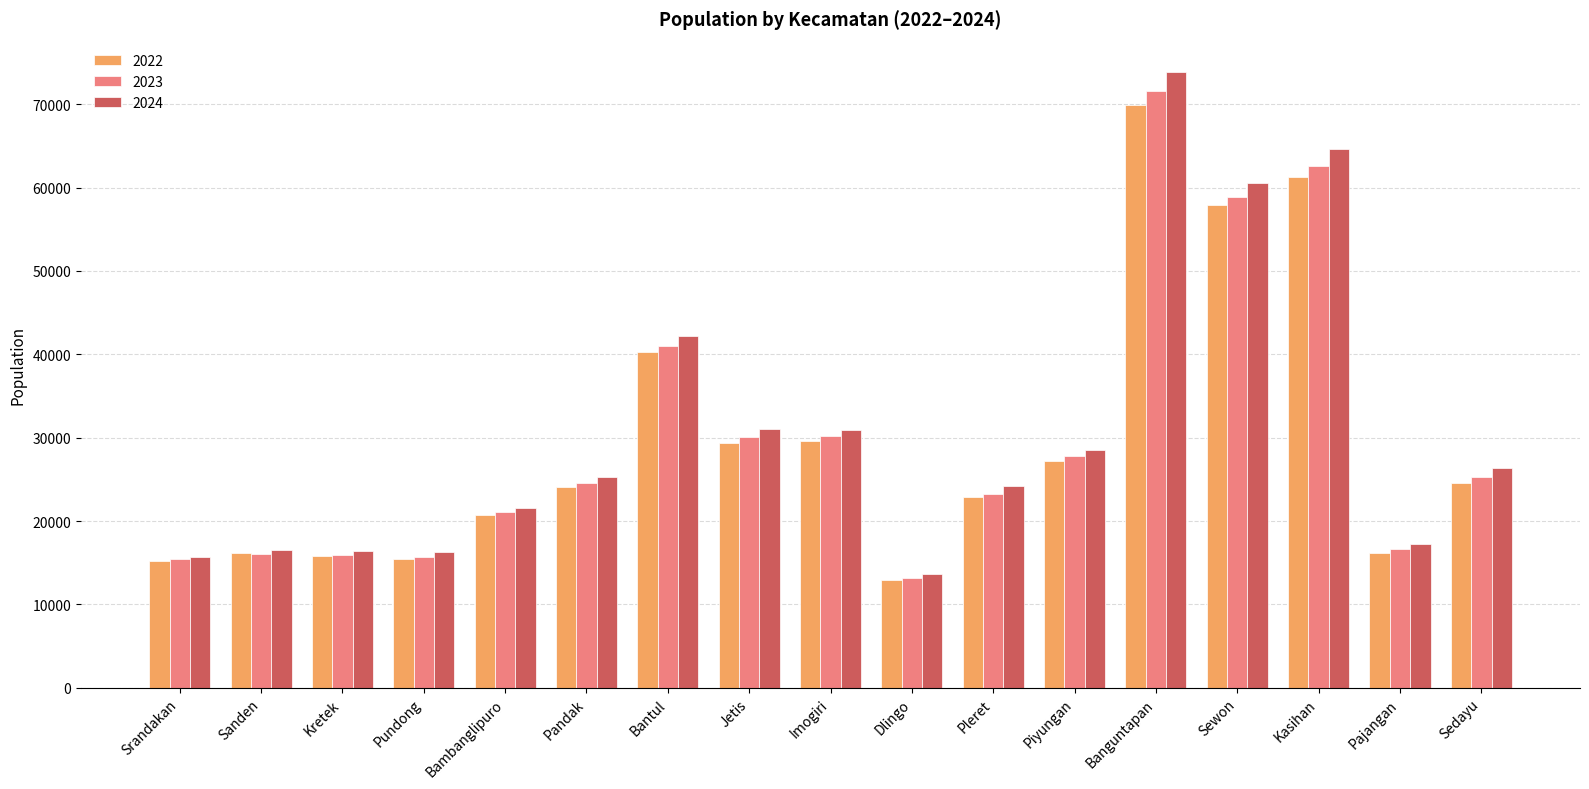

At which label is 2022 closest to 41432?

Bantul